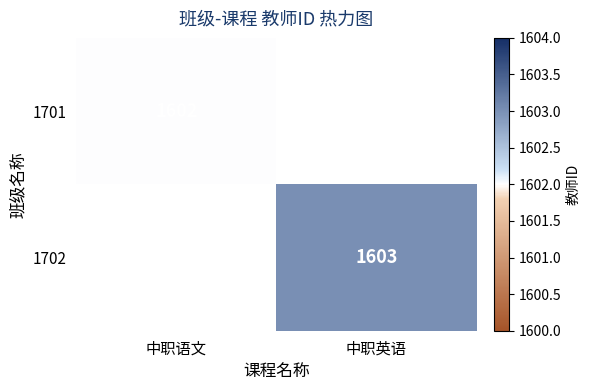

The 1701 series shows 2556 at 中职语文. True or false?

False